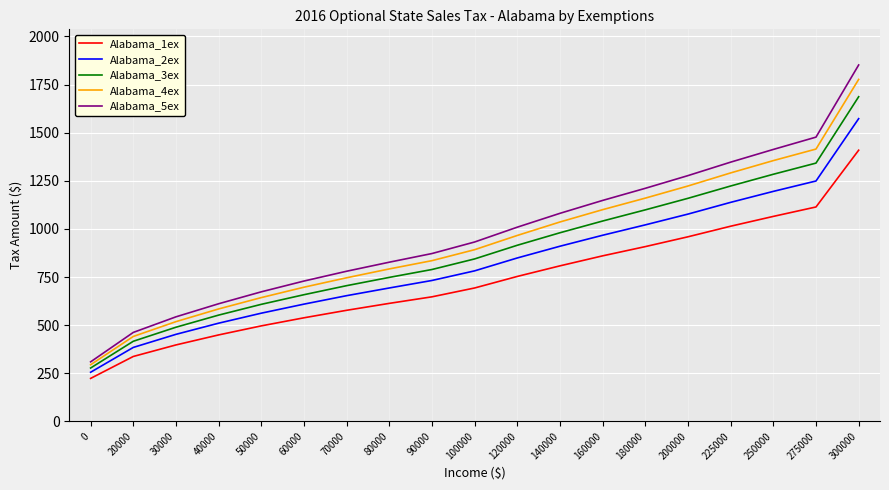

Which series has the widest spread of values?

Alabama_5ex